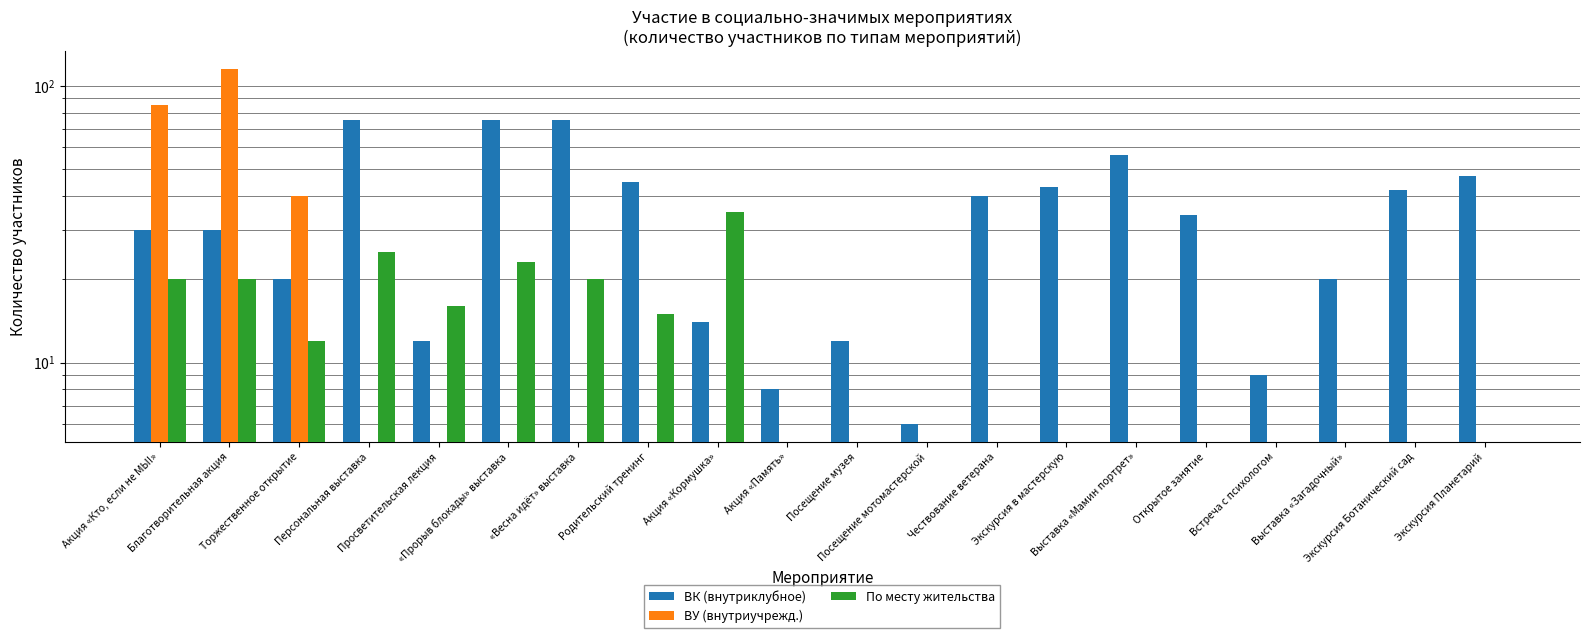

The value of По месту жительства at «Весна идёт» выставка is 12. True or false?

False